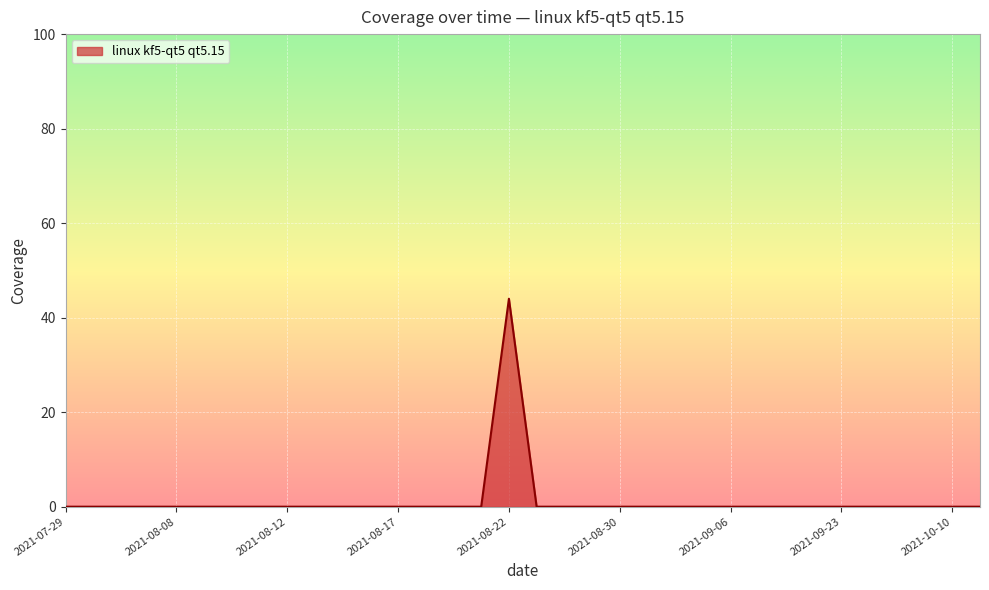

What is the greatest value displayed?

44